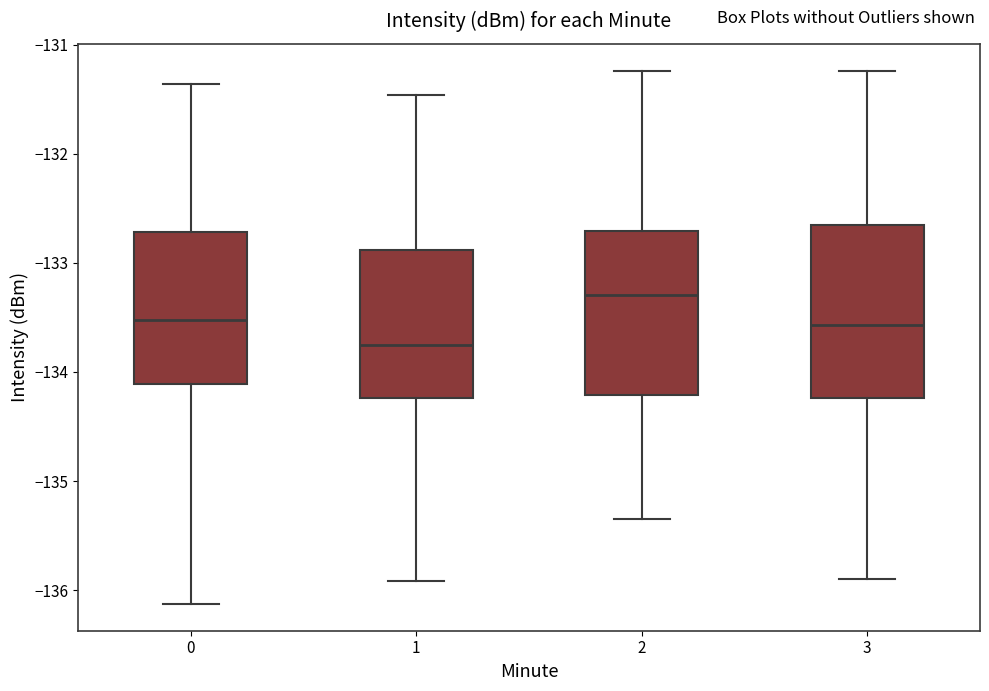

Which box has the highest median line?

2